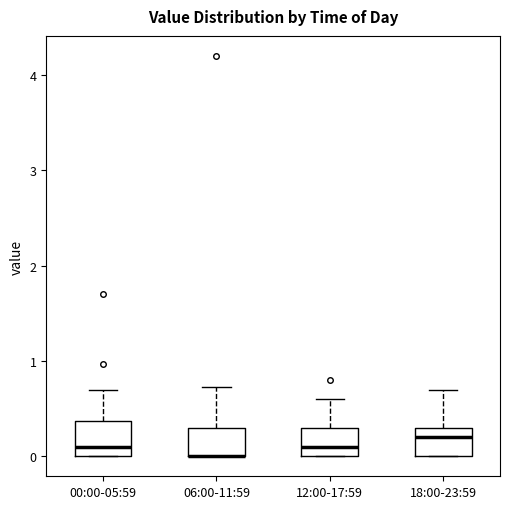

Reading left to right, transcribe this box plot: for each box, give where its median line is, the range the box spans, and where its two whiskers end, as read against the y-axis. The values are not printed on the chart, so give them approximately, as read against the axis.

00:00-05:59: median 0.1, box 0.0 to 0.4, whiskers 0.0 to 0.7
06:00-11:59: median 0.0 (drawn on the box's lower edge), box 0.0 to 0.3, whiskers 0.0 to 0.7
12:00-17:59: median 0.1, box 0.0 to 0.3, whiskers 0.0 to 0.6
18:00-23:59: median 0.2, box 0.0 to 0.3, whiskers 0.0 to 0.7